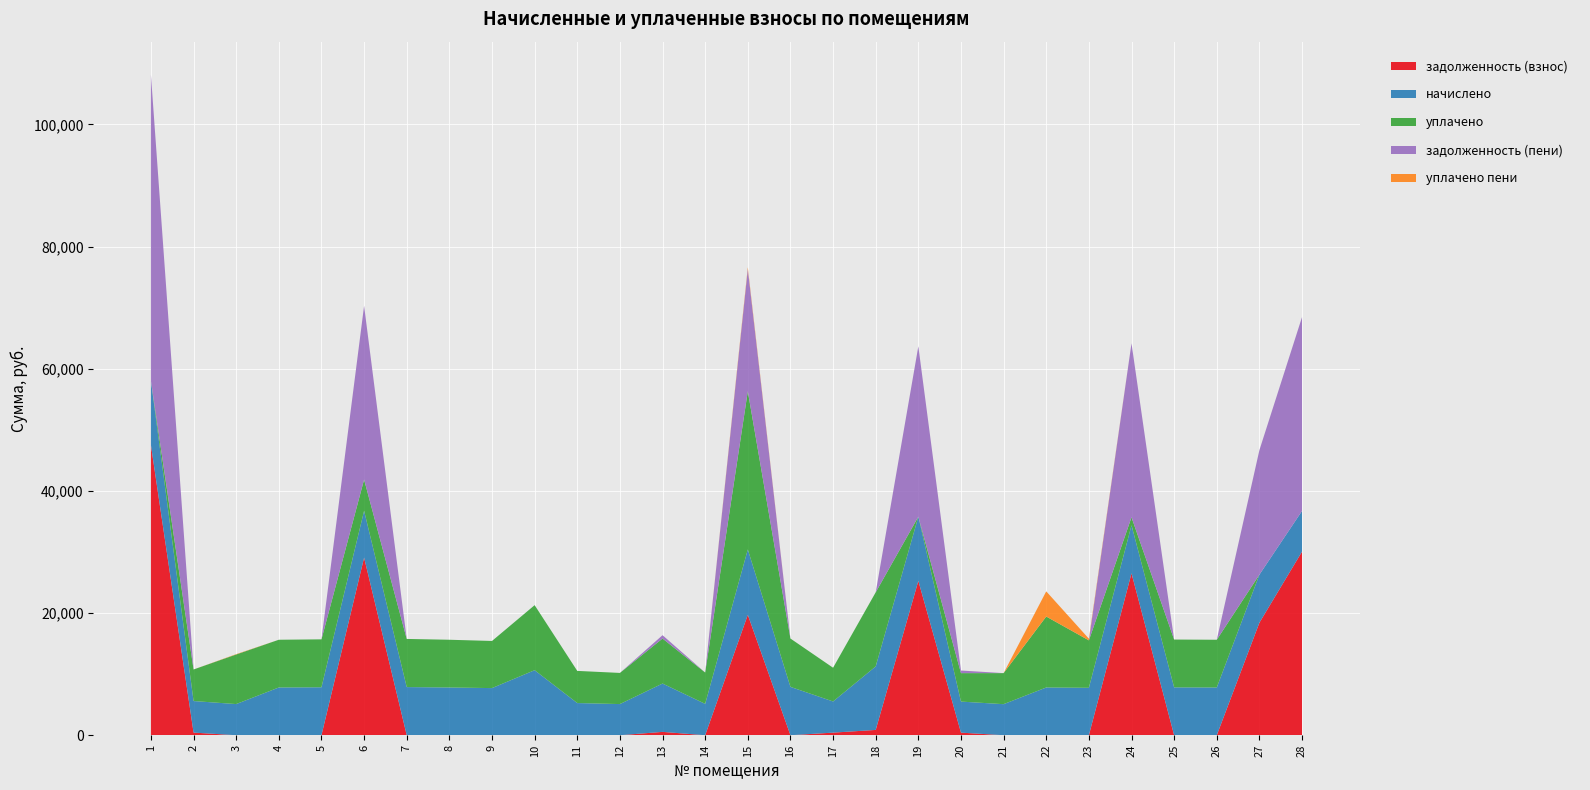

Reading right to left, list all the values displayed in this chart.

задолженность (взнос): 30073.6	18427.1	0.0	0.0	26517.5	0.0	0.0	0.0	423.7	25266.9	866.6	425.0	0.0	19720.1	0.0	547.1	0.0	0.0	0.0	0.0	0.0	0.0	29084.0	0.0	0.0	0.0	430.6	47504.3
начислено: 6657.1	7866.0	7816.3	7832.9	7866.0	7766.6	7816.3	5083.9	5083.9	10515.6	10399.7	5100.5	7915.7	10697.8	5133.6	7915.7	5100.5	5266.1	10648.1	7717.0	7816.3	7882.6	7667.3	7849.4	7816.3	5100.5	5166.7	10515.6
уплачено: 0.0	0.0	7816.3	7832.9	1300.0	7766.6	11619.4	5085.1	4660.3	0.0	12133.0	5525.5	7915.7	25910.0	5133.6	7369.6	5100.5	5266.1	10648.1	7717.0	7816.3	7882.6	5111.5	7849.4	7816.3	8119.6	5166.7	0.0
задолженность (пени): 31737.9	20393.6	0.0	0.0	28484.0	0.0	0.0	0.0	423.7	27895.8	0.0	0.0	0.0	20003.1	0.0	546.0	0.0	0.0	0.0	0.0	0.0	0.0	28442.3	0.0	0.0	0.0	0.0	50133.2
уплачено пени: 0.0	0.0	0.0	0.0	0.0	277.8	4120.3	0.0	3.6	0.0	0.0	0.0	0.0	283.6	0.0	0.0	0.0	0.0	0.0	0.0	0.0	0.0	3.3	0.0	0.0	56.1	0.0	0.0